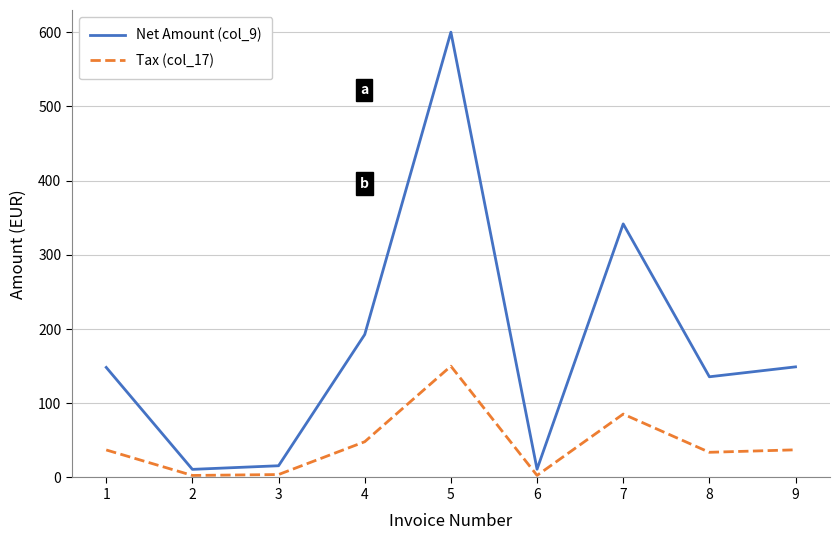

What is the spread (max minus min) of values at 8?

101.8